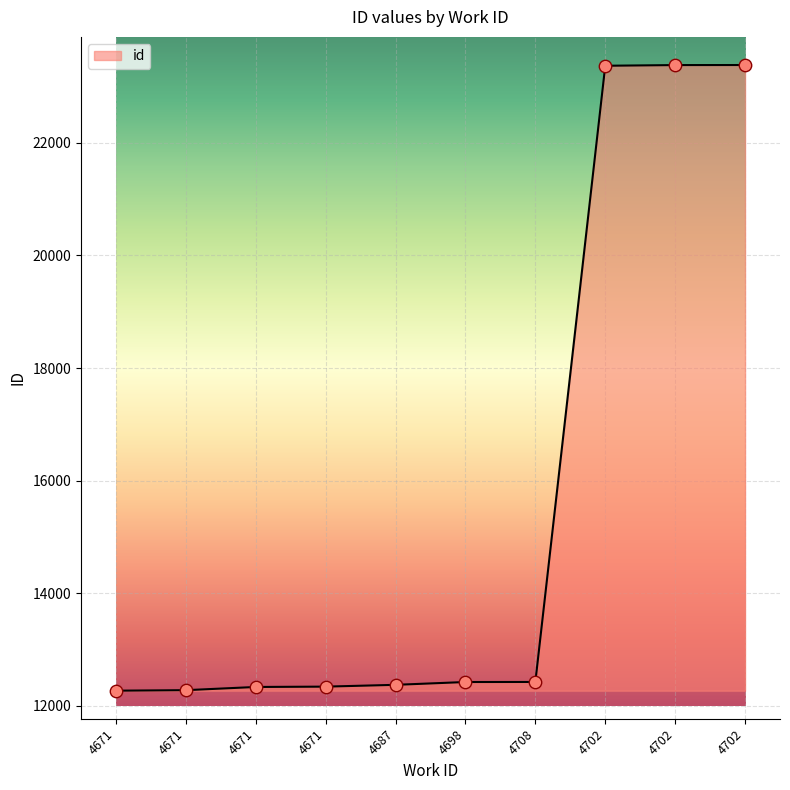

What is the change in value from 4671 to 4702?

+11040